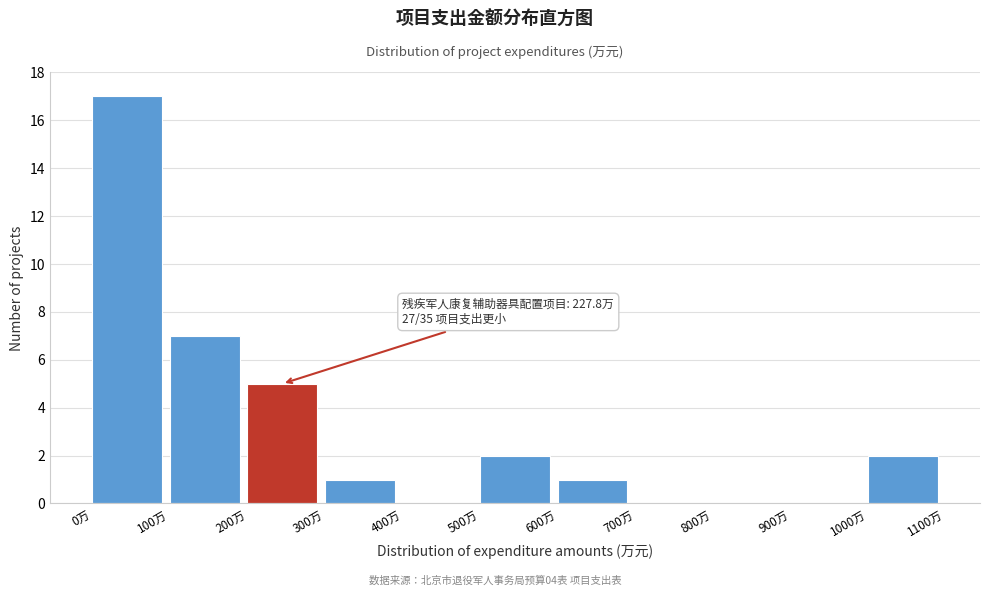

Over which range of the x-axis is the bar tallest?

0 to 100